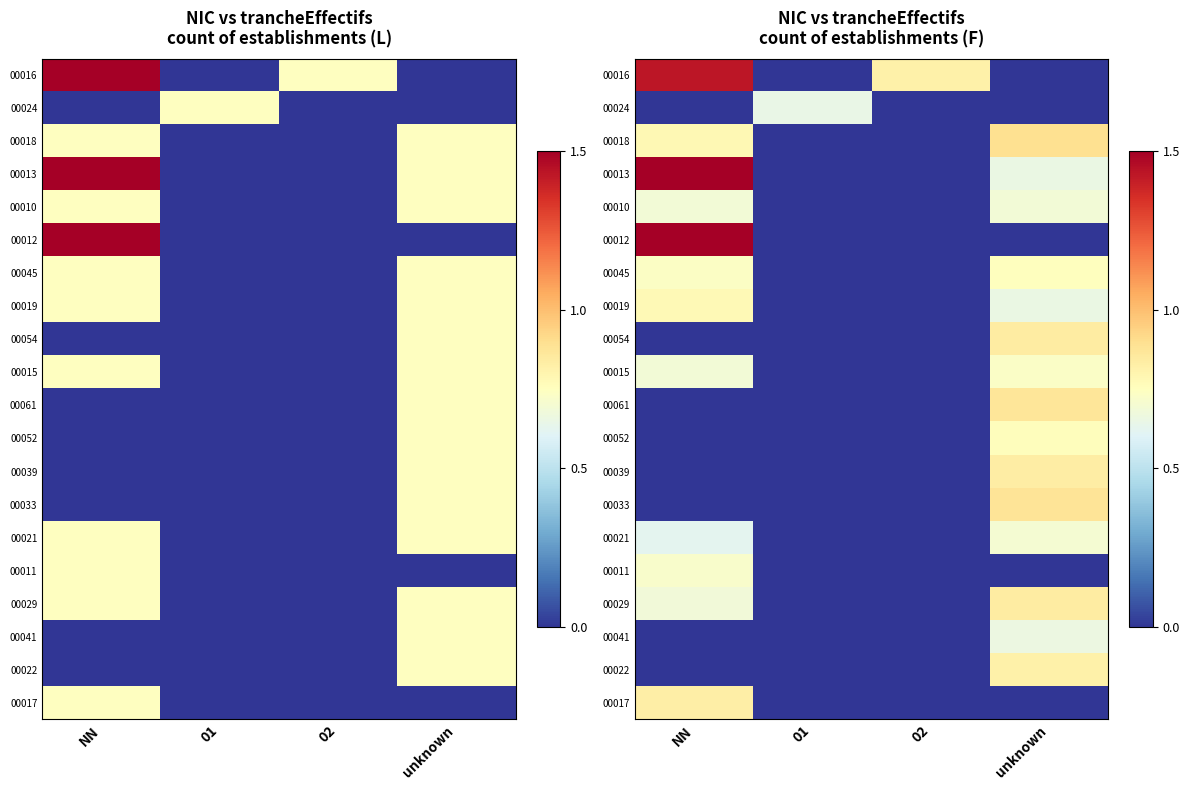

Which category has the highest value across all series?

NN